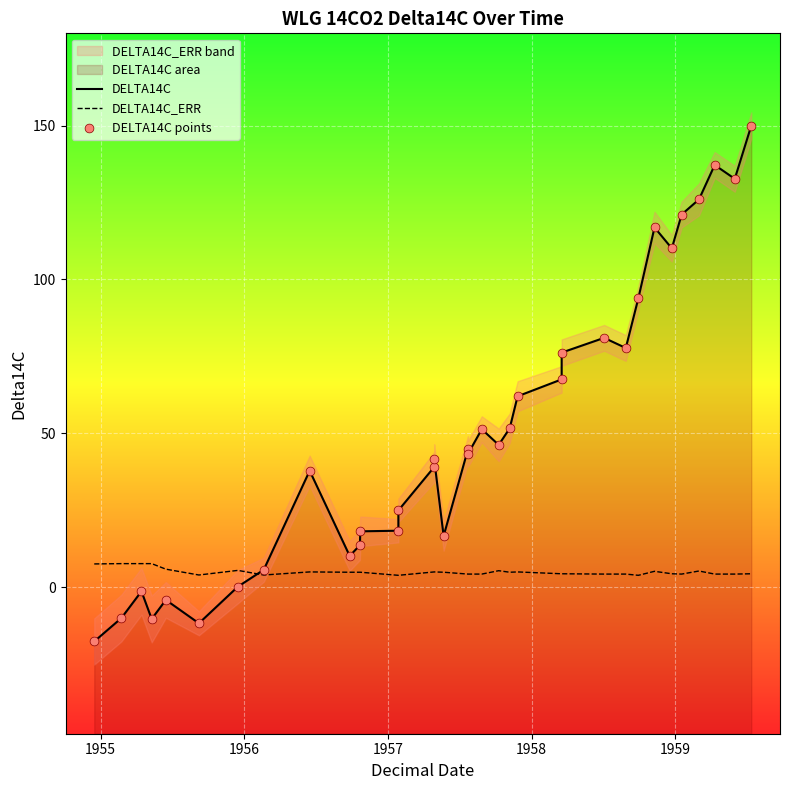

Which series contains the highest Y value?

DELTA14C